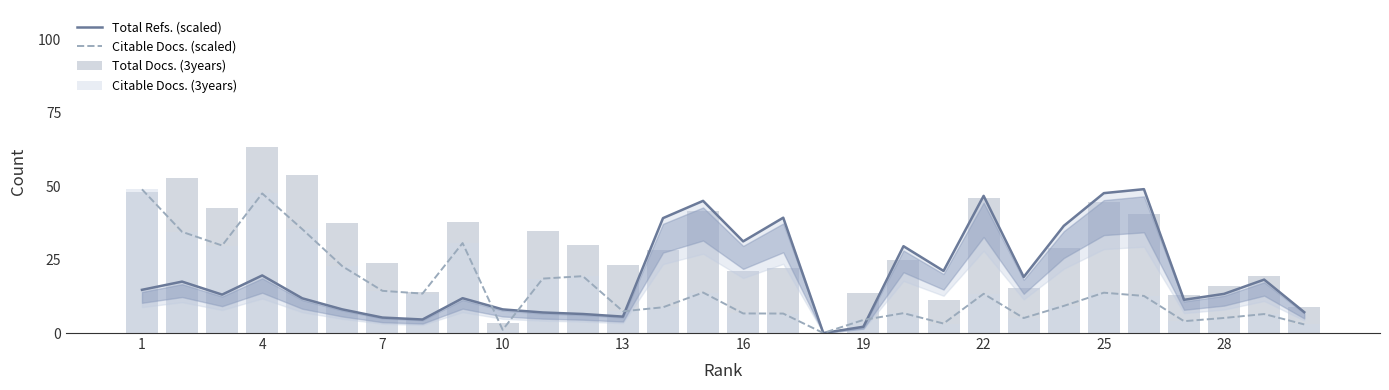

The Citable Docs. (scaled) series shows 27.7 at 4. True or false?

False